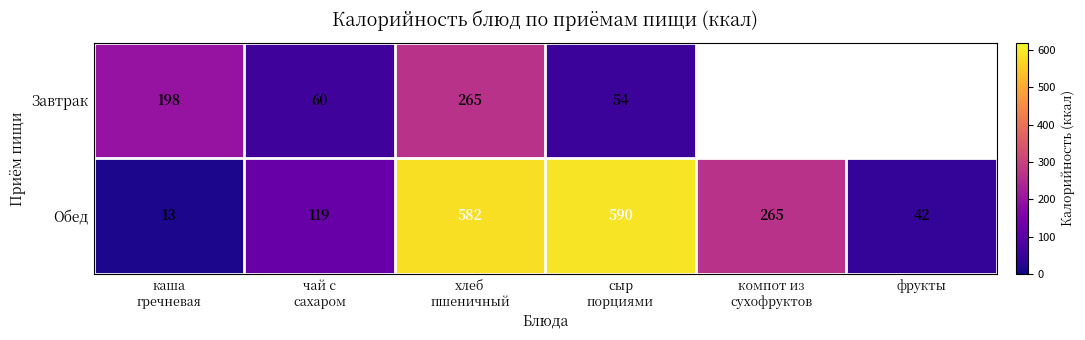

What is the minimum value for Обед?

13